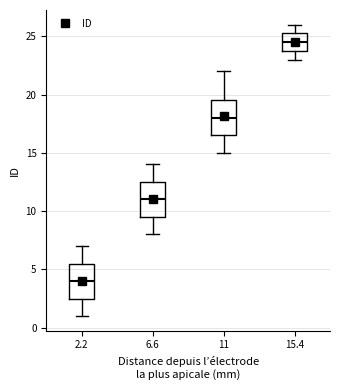

Reading left to right, transcribe this box plot: for each box, give where its median line is, the range the box spans, and where its two whiskers end, as read against the y-axis. The values are not printed on the chart, so give them approximately, as read against the axis.

2.2: median 4.0, box 2.5 to 5.5, whiskers 1.0 to 7.0
6.6: median 11.0, box 9.5 to 12.5, whiskers 8.0 to 14.0
11: median 18.0, box 16.5 to 19.5, whiskers 15.0 to 22.0
15.4: median 24.5, box 24.0 to 25.5, whiskers 23.0 to 26.0